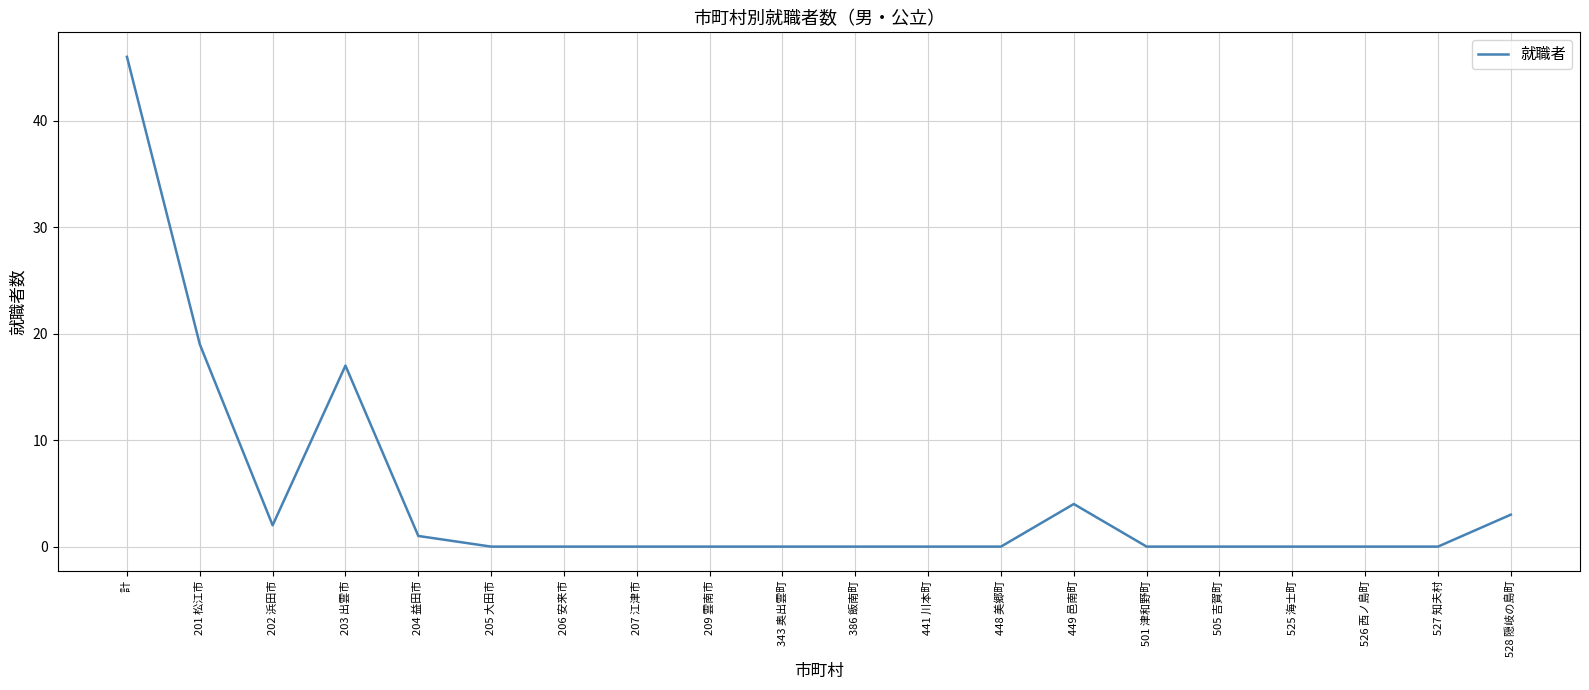

At which label is the value closest to 23?

201 松江市